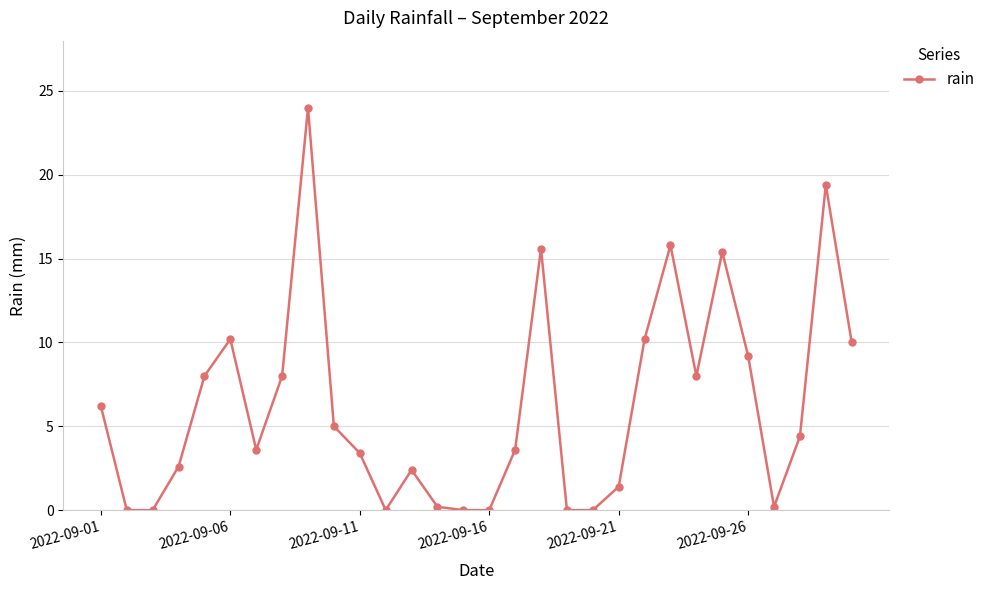

How many data points does each series have?

30